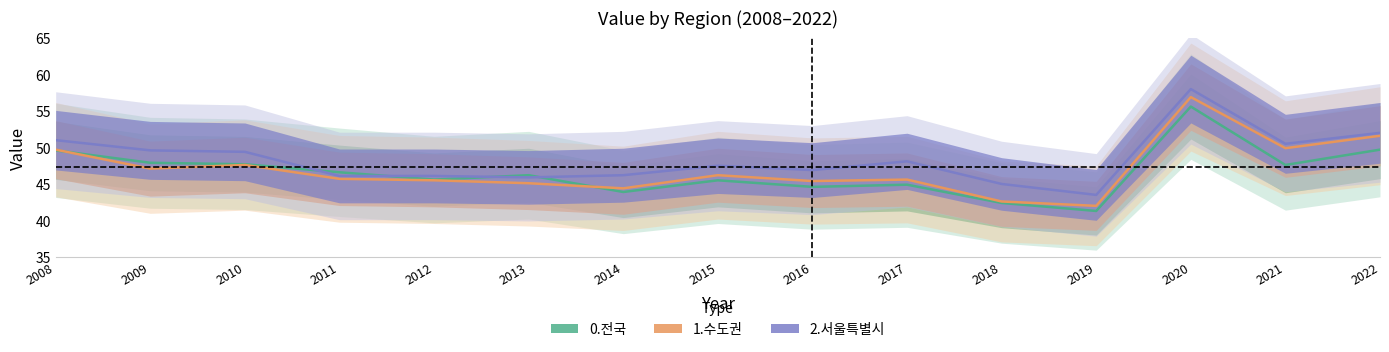

At which label does 1.수도권 reach its minimum?

2019